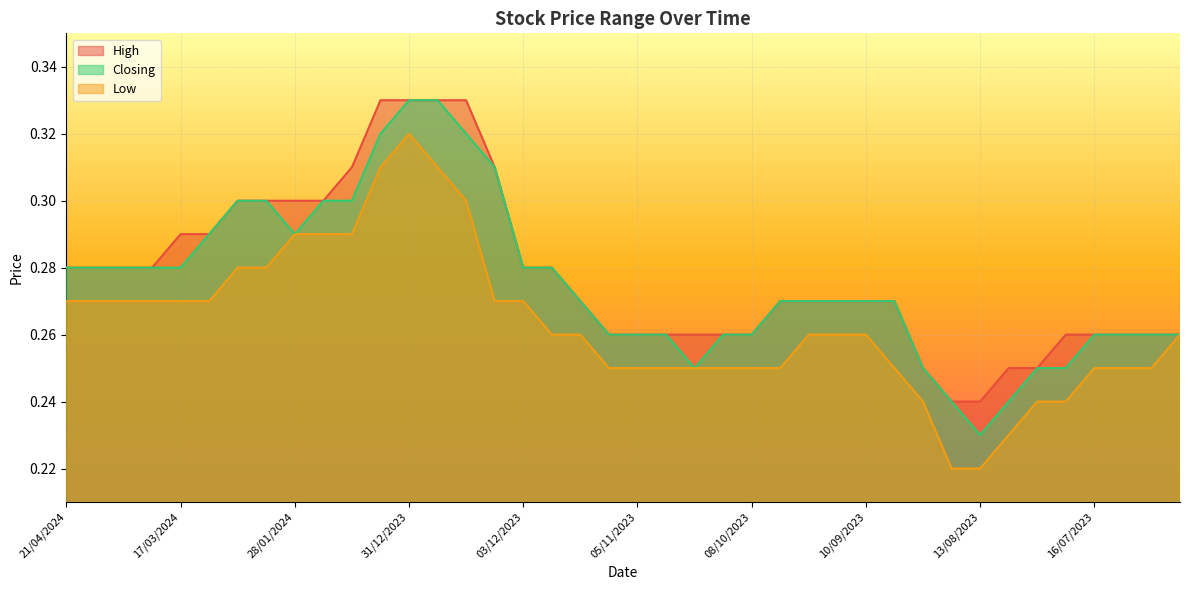

Where is the first local maximum for Low?

31/12/2023